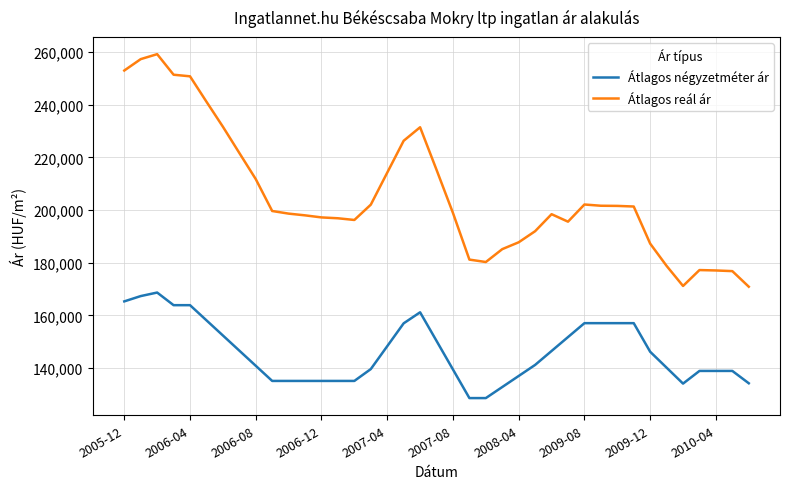

What is the difference between the maximum and minimum values in the Átlagos négyzetméter ár series?

40099